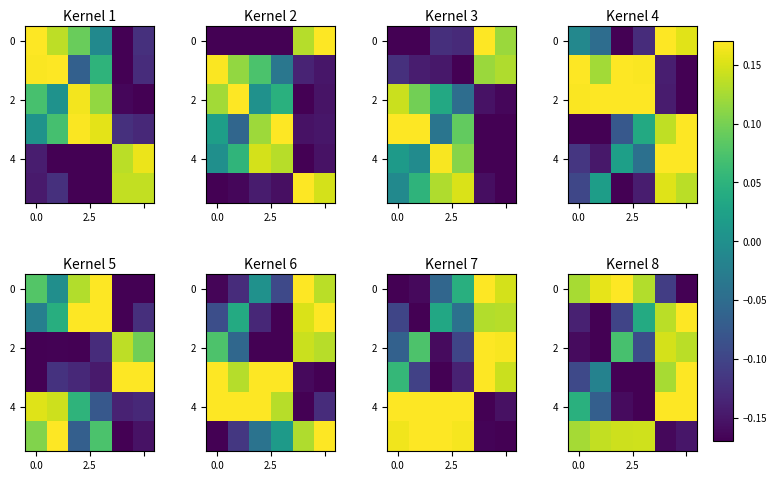

What is the maximum value shown in the chart?

0.2